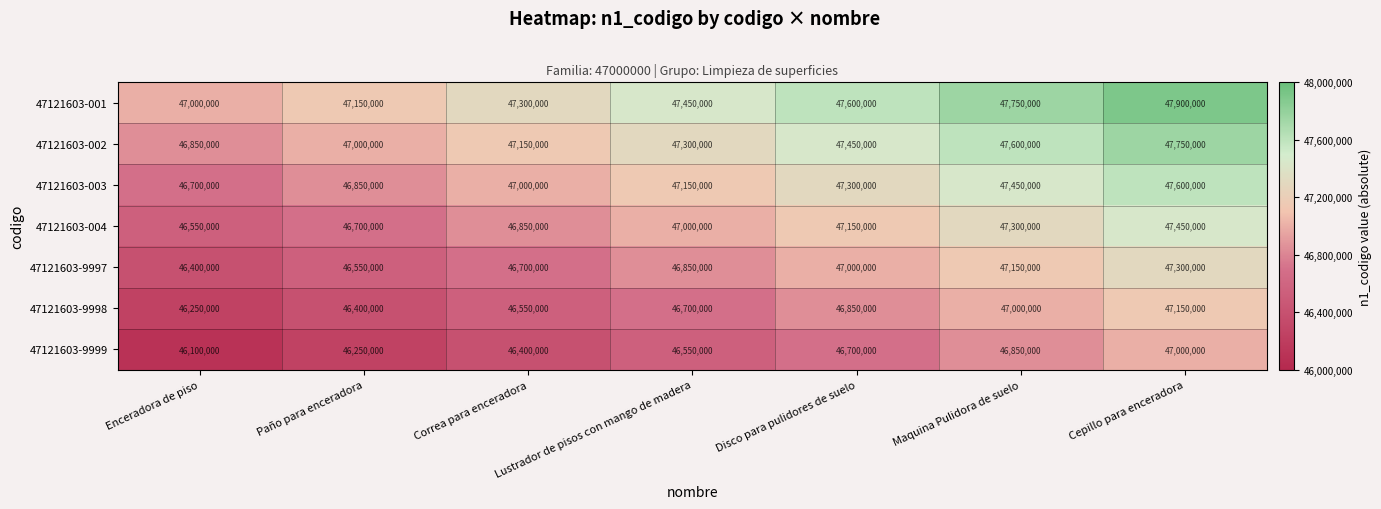

What is the spread (max minus min) of values at Maquina Pulidora de suelo?

900000